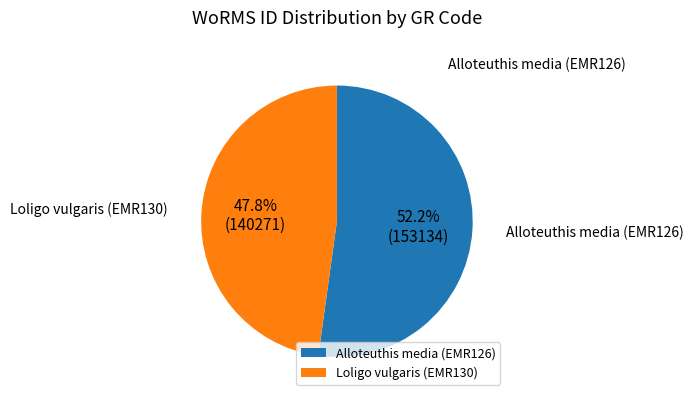

Is it true that Loligo vulgaris (EMR130) is 48% of the pie?

True